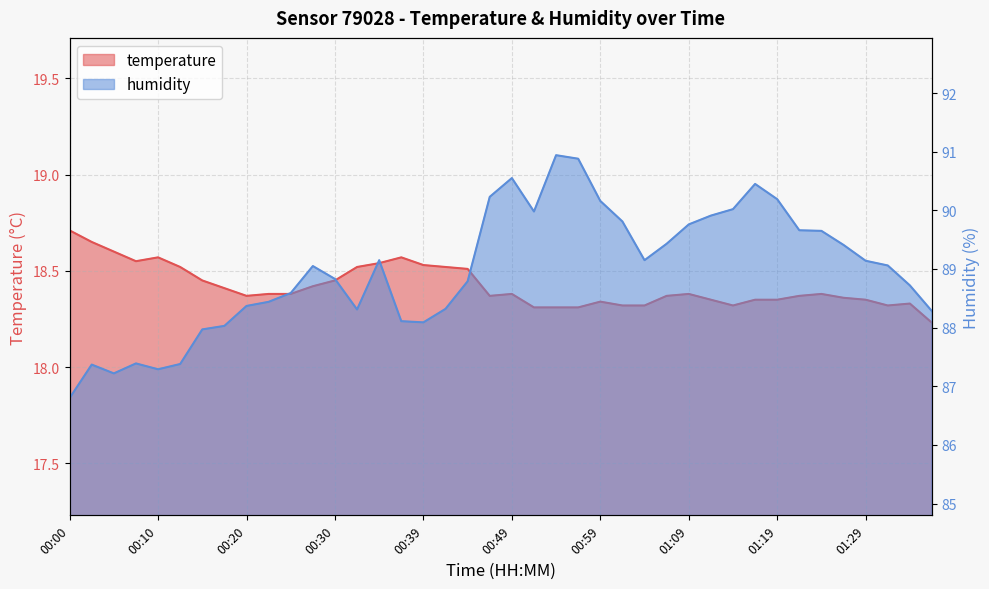

What is the maximum value for temperature?

18.7